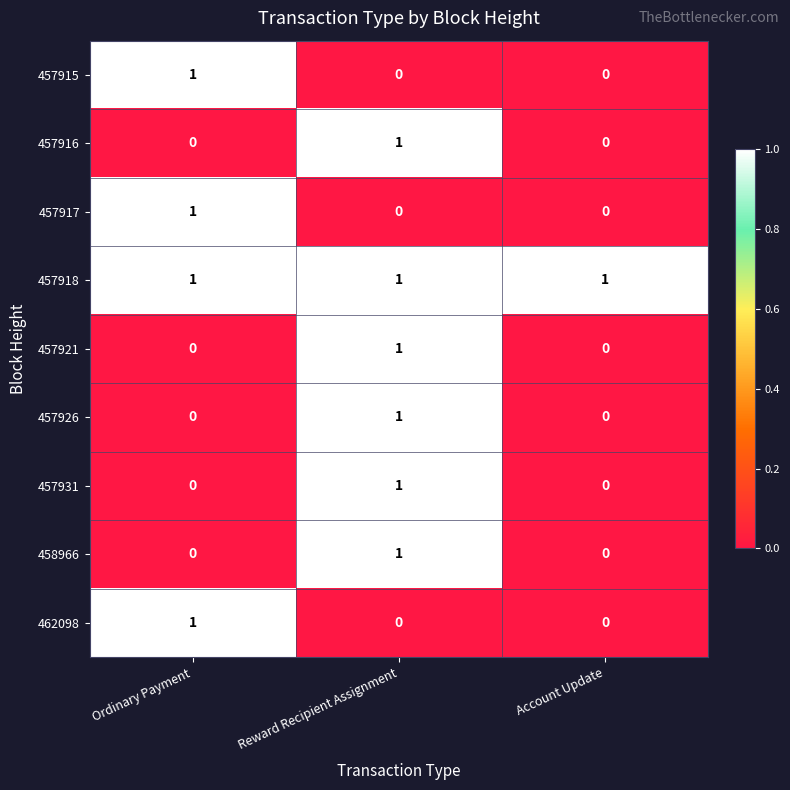

How many 457926 values are between 0 and 1?

3